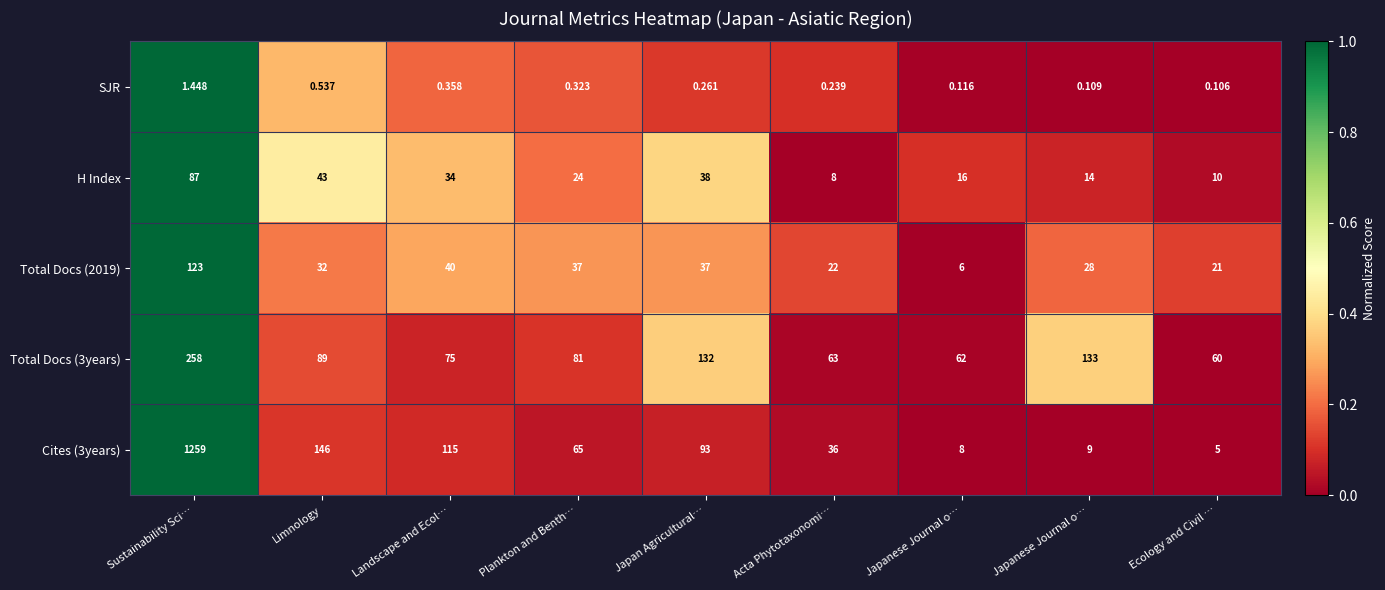

At how many categories does at least one series exceed 0?

9